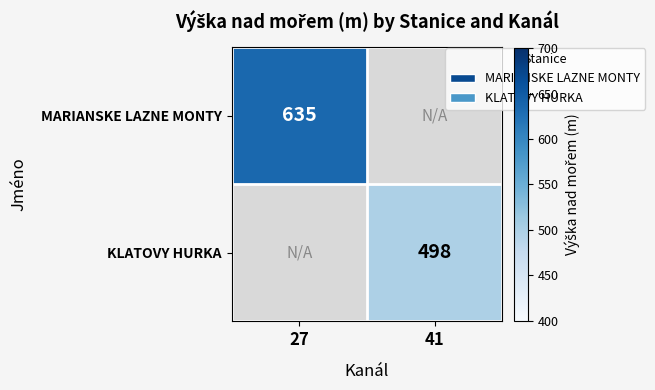

Count the number of data series in this chart.

2